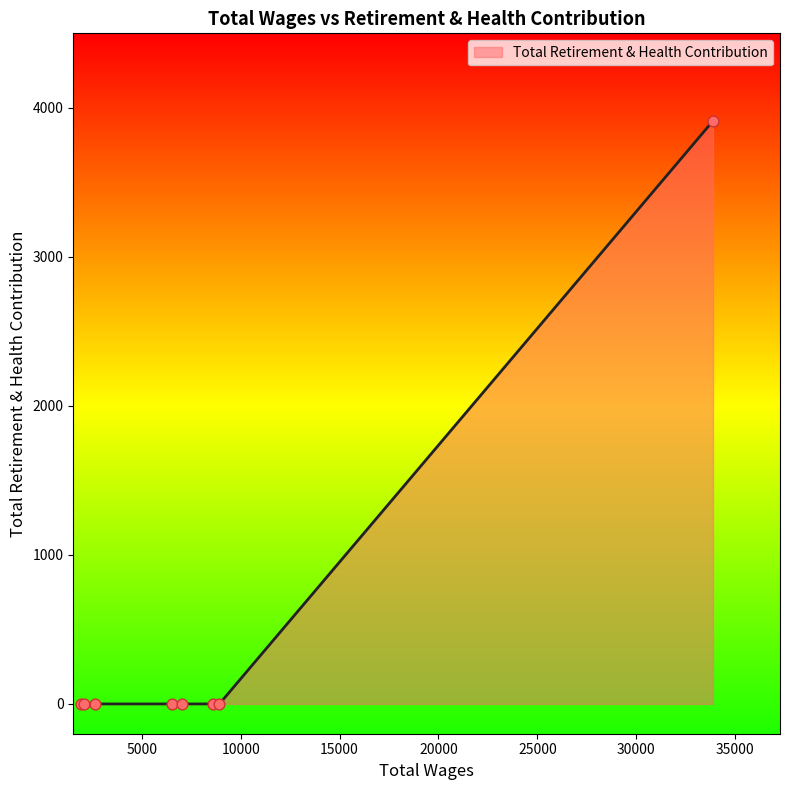

What is the difference between the maximum and minimum values?

3912